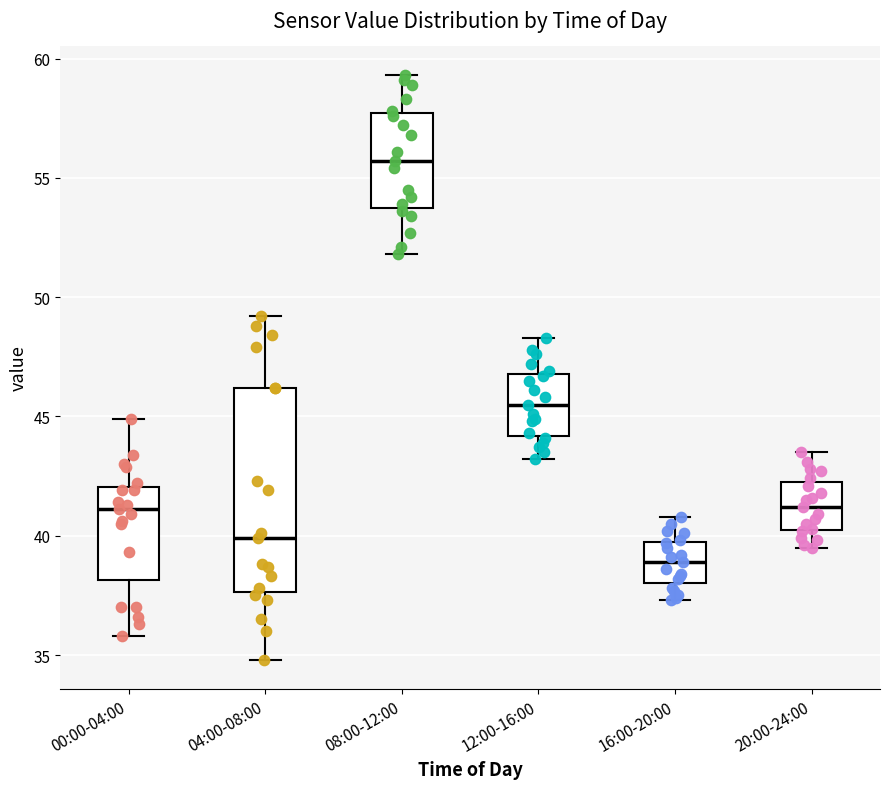

Which box is the tallest, from its lower edge to its upper edge?

04:00-08:00